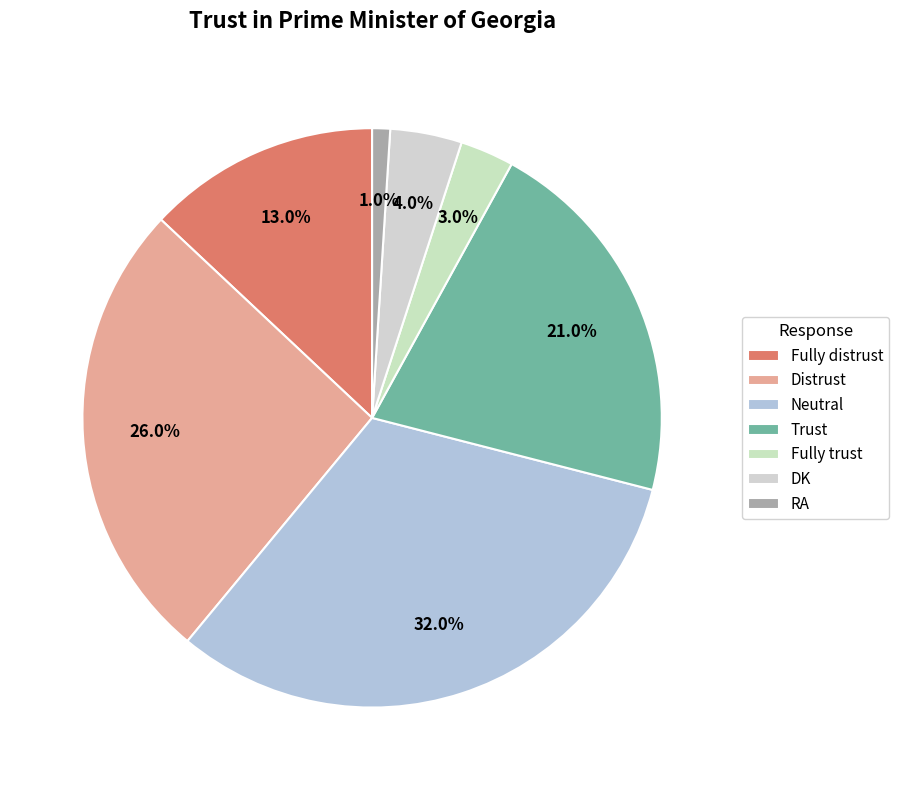

What is the ratio of the value at Neutral to the value at Distrust?

1.2